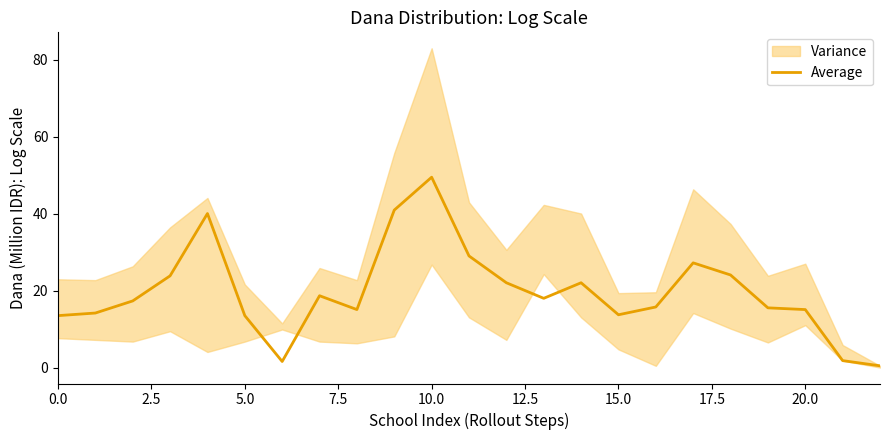

Is this an area chart (filled region under the line)?

No